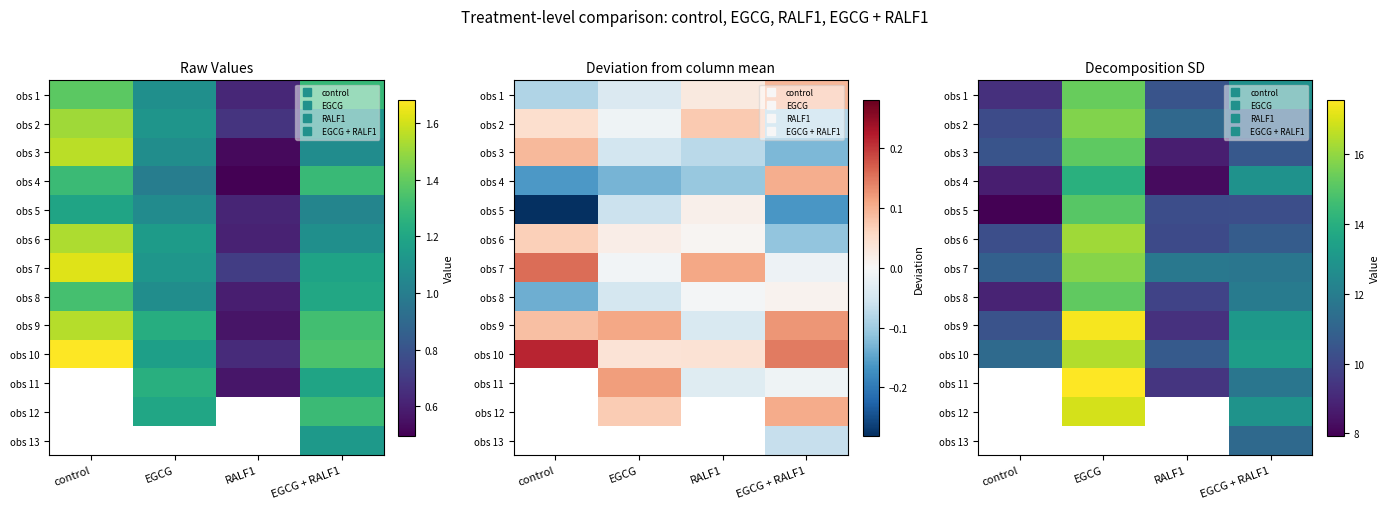

List the labels in order of obs 9 value, smallest first.

RALF1, control, EGCG + RALF1, EGCG